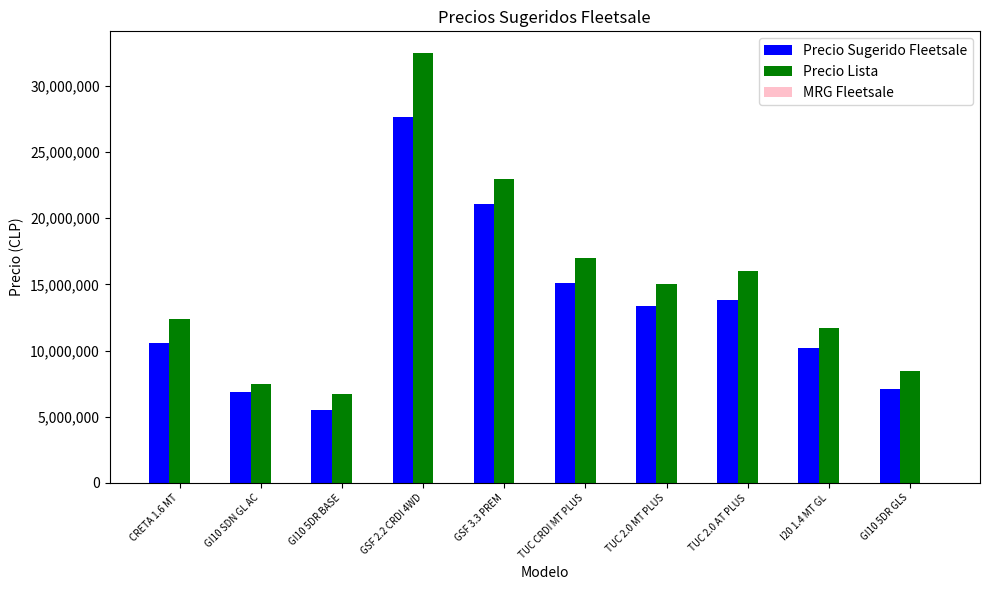

Which series changed the most between GI10 SDN GL AC and GSF 3.3 PREM?

Precio Lista